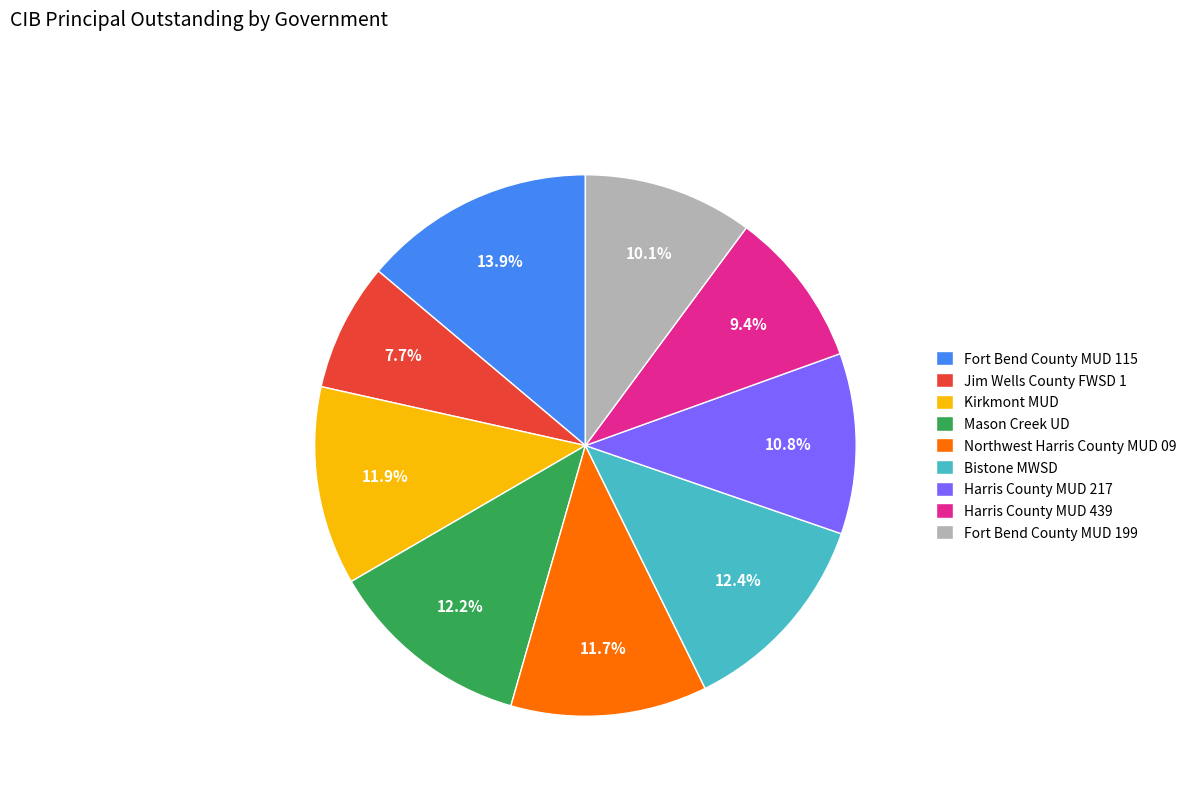

Which category has the smallest portion of the pie?

Jim Wells County FWSD 1